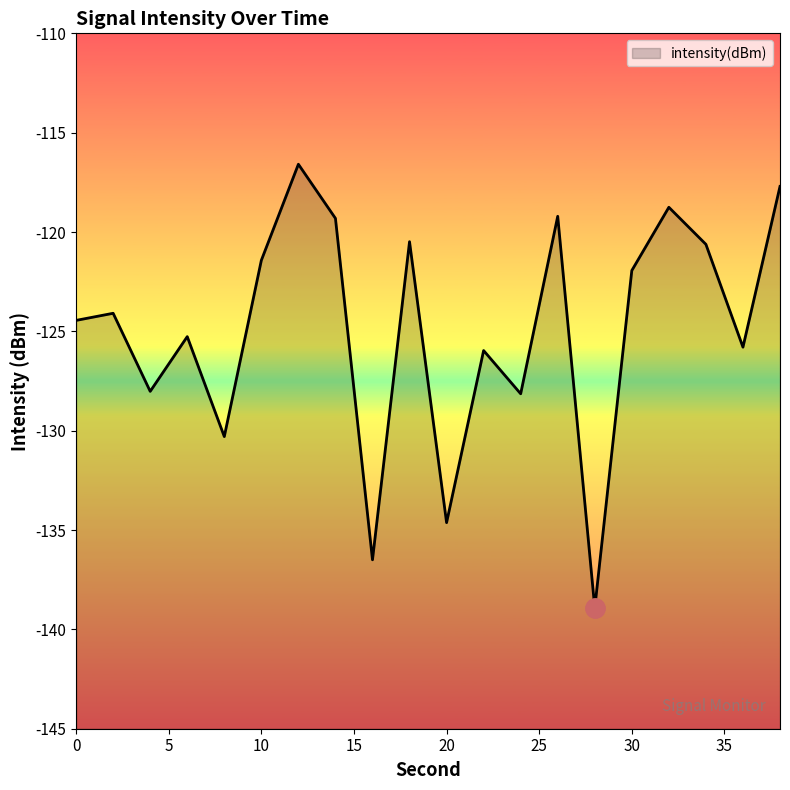

Which category has the lowest value across all series?

28